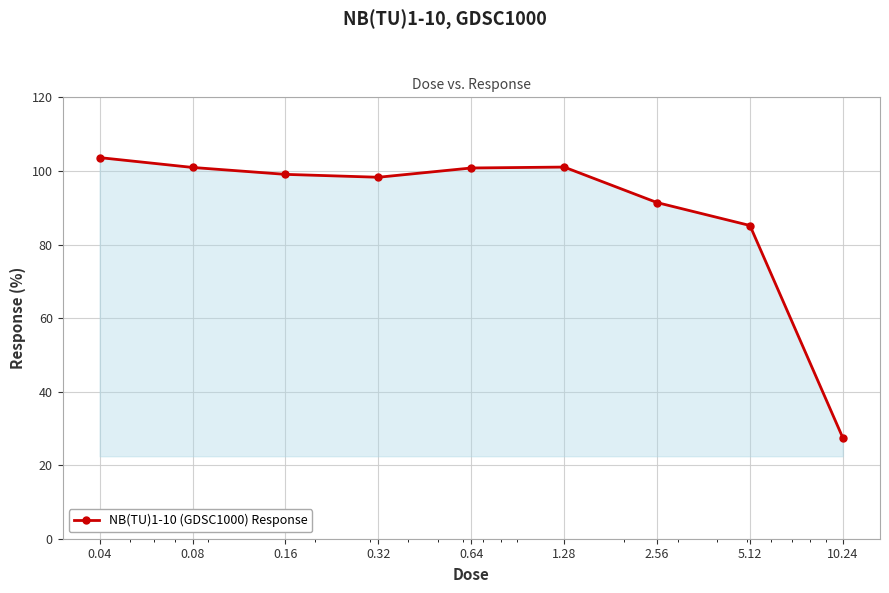

What is the difference between the maximum and second lowest values?

18.5